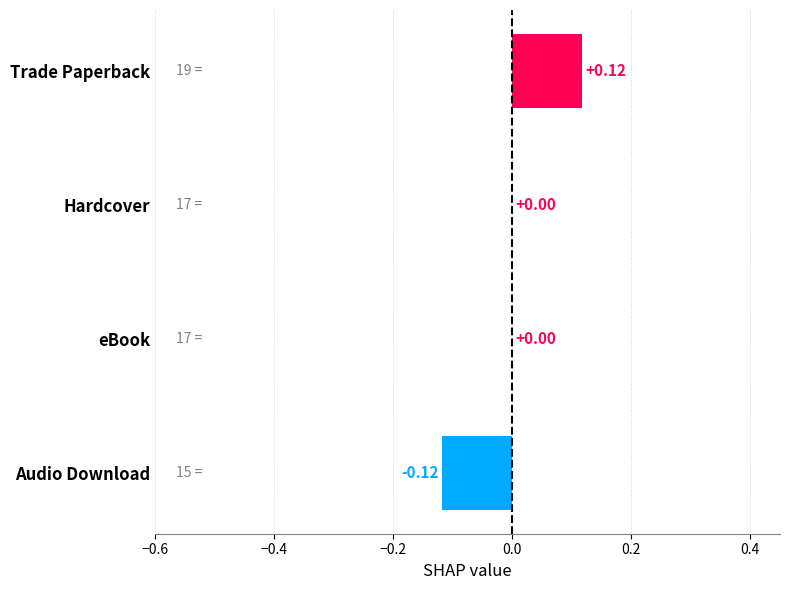

Count the values in the range 0 to 1.

3